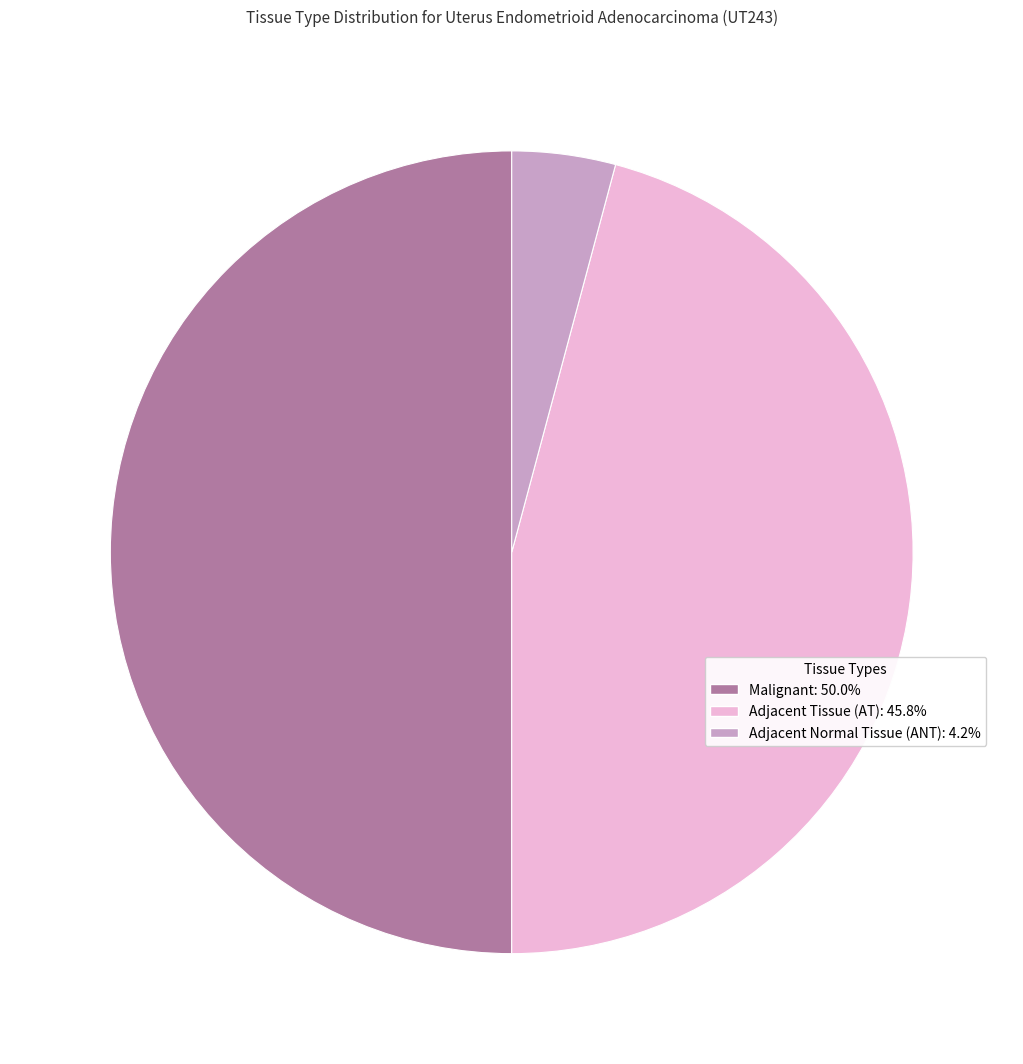

Do Adjacent Tissue (AT) and Malignant together represent more than half of the pie?

Yes